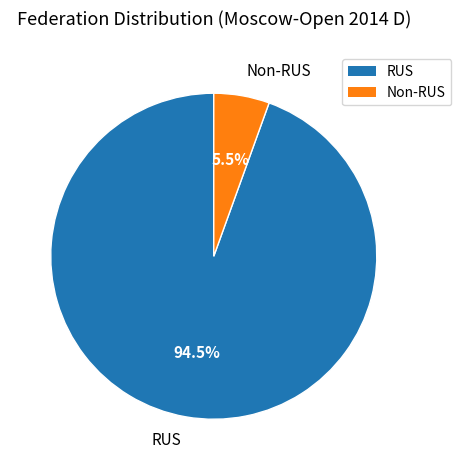

Is there any slice that represents more than half of the pie?

Yes